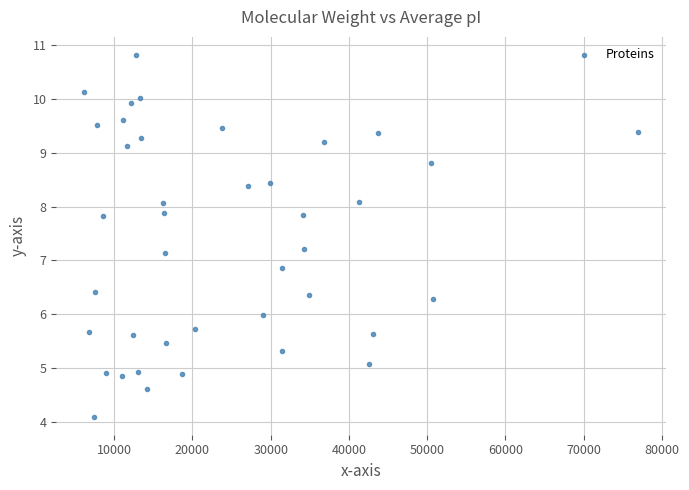

What is the range of Y values (max minus min)?

6.7